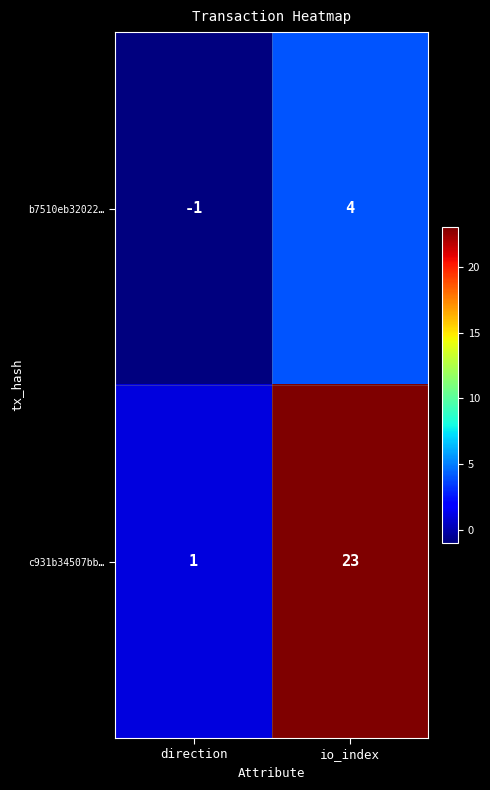

What is the maximum value shown in the chart?

23